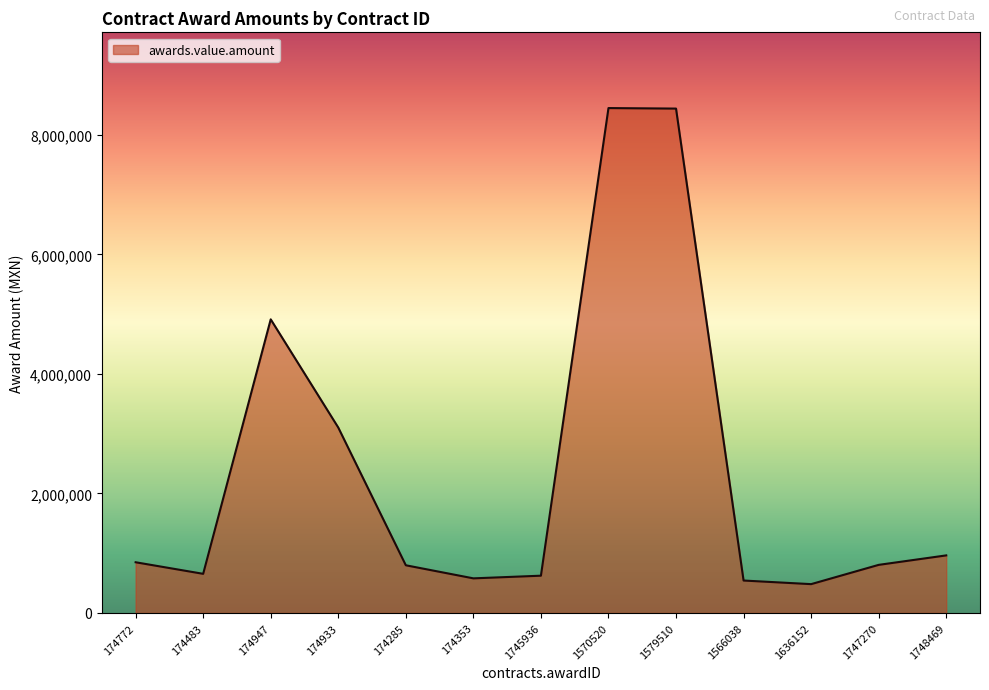

What is the maximum value shown in the chart?

8448446.3